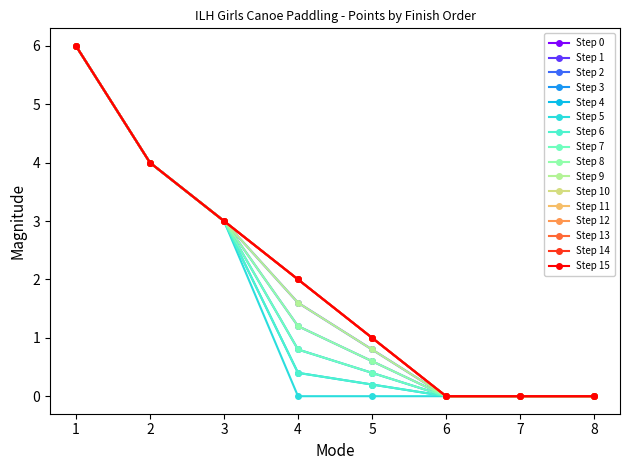

Does the chart have visible grid lines?

No